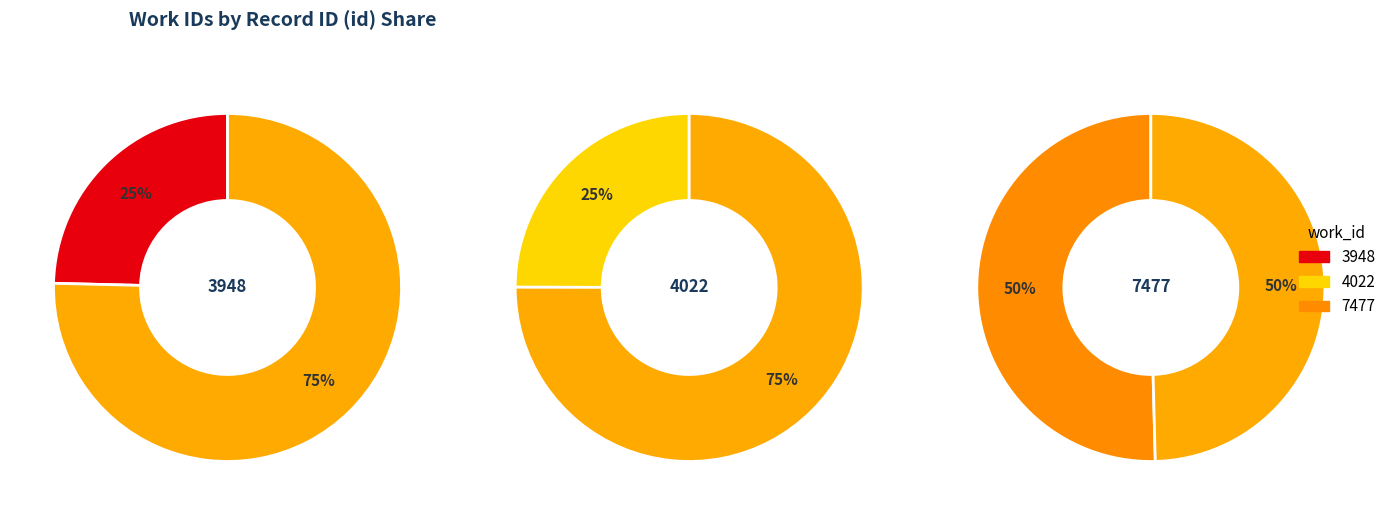

What percentage is NOT represented by 4022?

75.0%